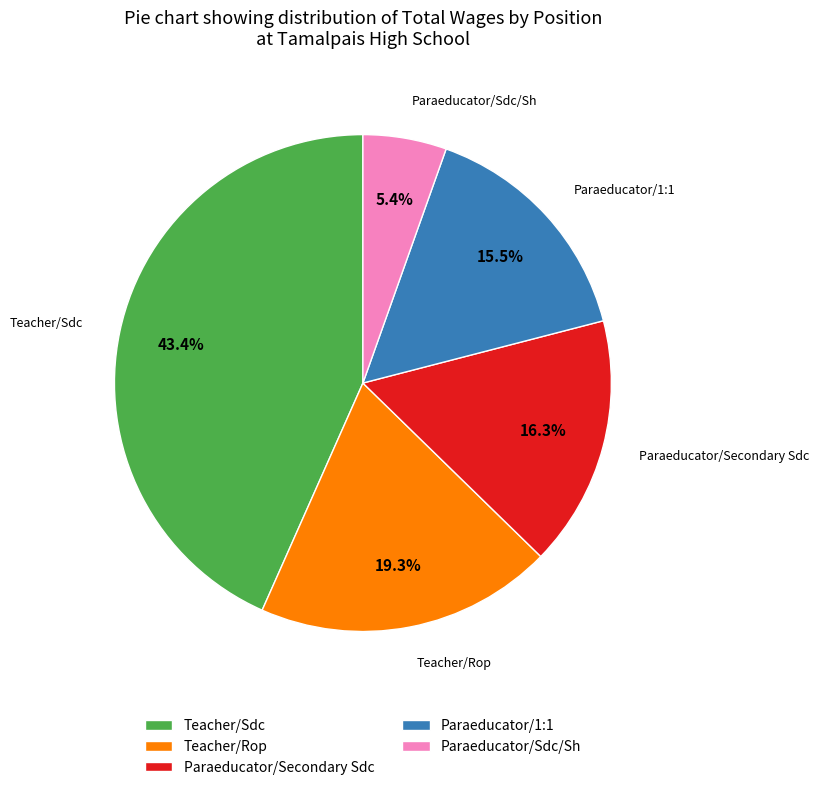

Rank the categories by value from lowest to highest.

Paraeducator/Sdc/Sh, Paraeducator/1:1, Paraeducator/Secondary Sdc, Teacher/Rop, Teacher/Sdc